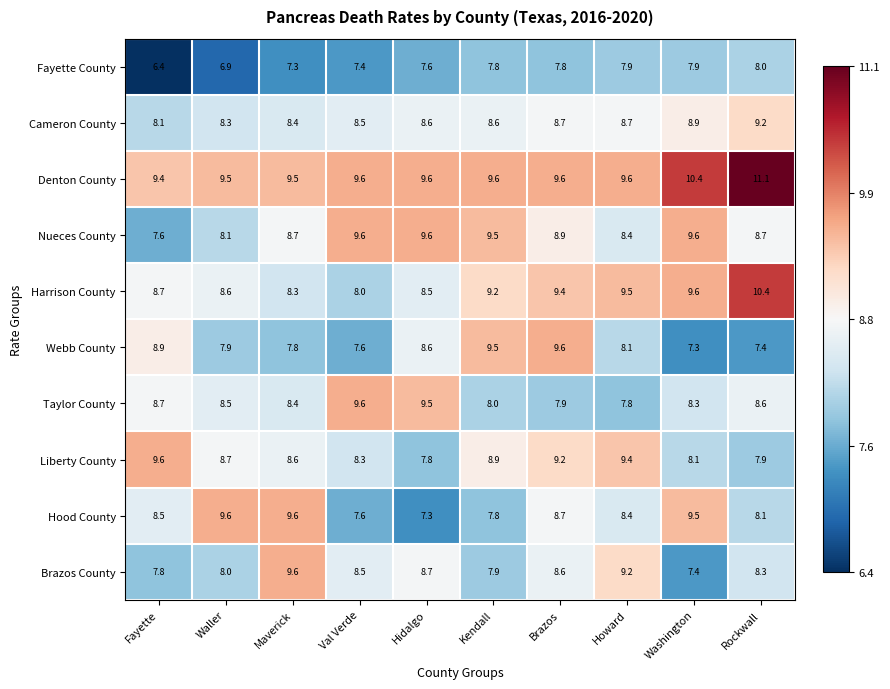

Which category has the highest value across all series?

Rockwall